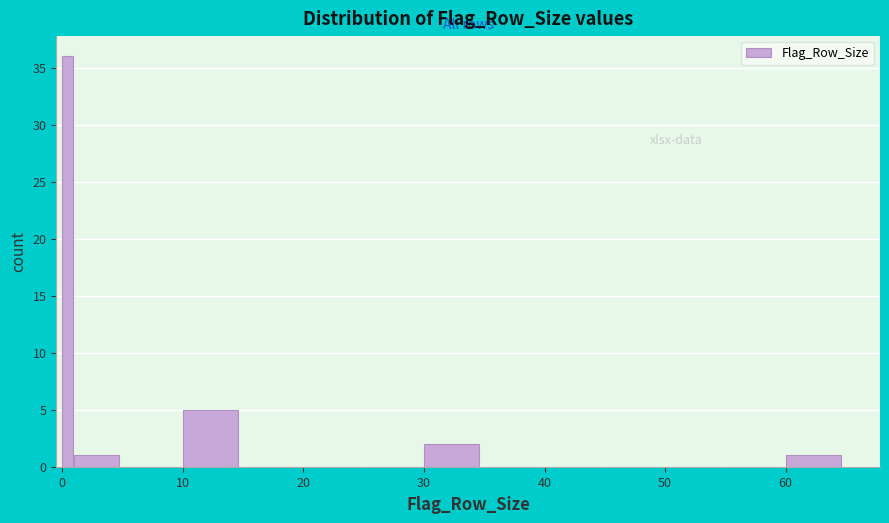

Around what value on the x-axis is the tallest bar? Give the approximate position of its centre, as read against the axis.

0